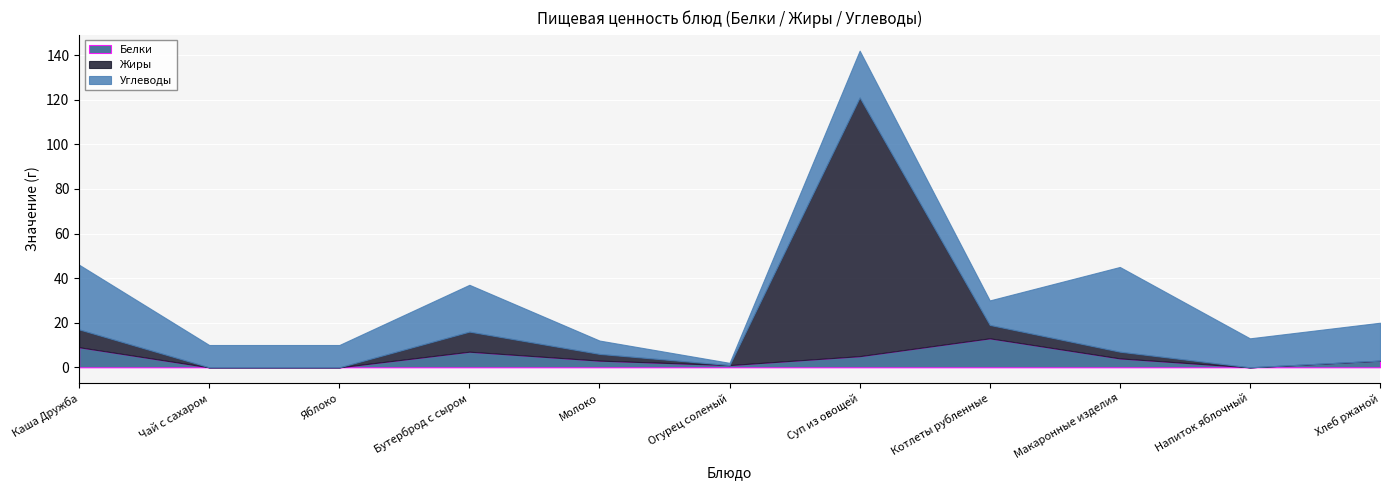

Where do Белки and Углеводы first cross each other?

Суп из овощей and Котлеты рубленные